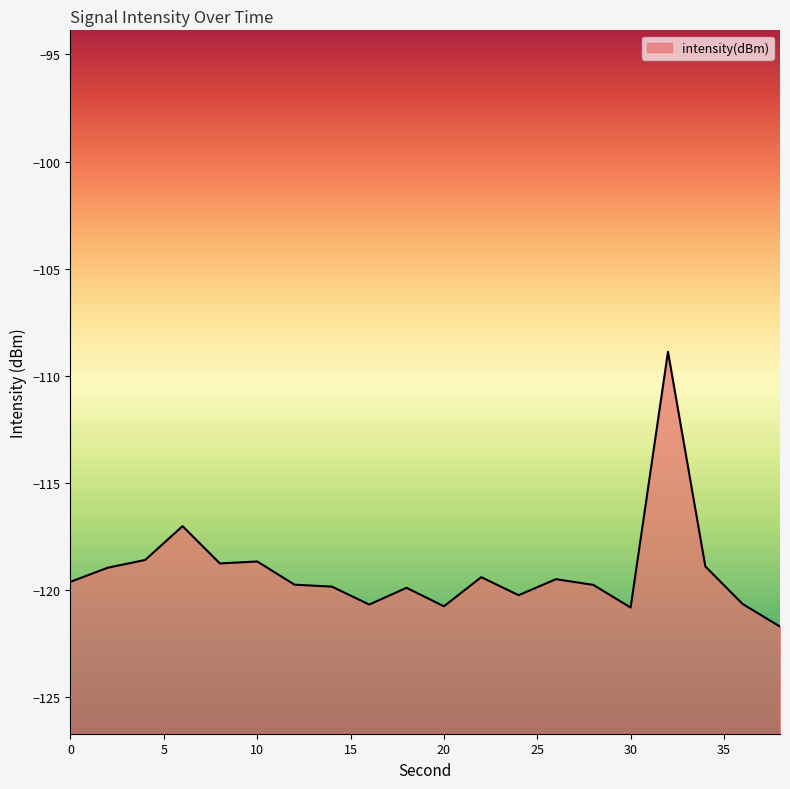

What is the average value?

-119.1